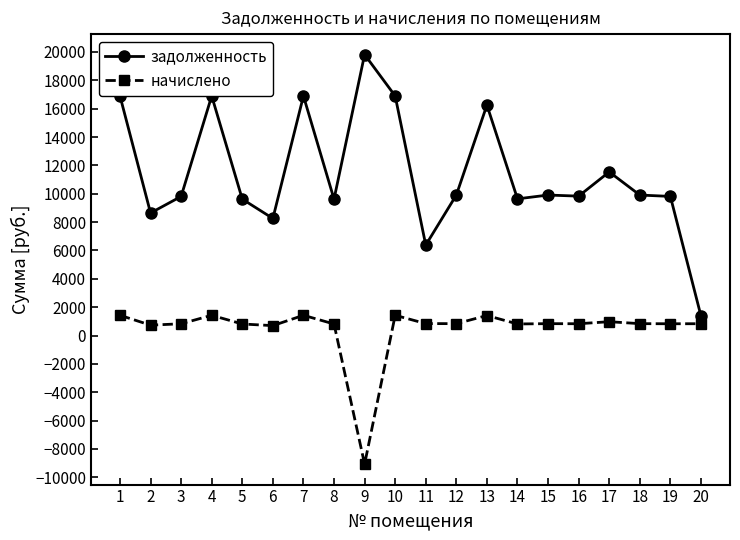

What is the sum of the начислено values at 17 and 5?

1785.2